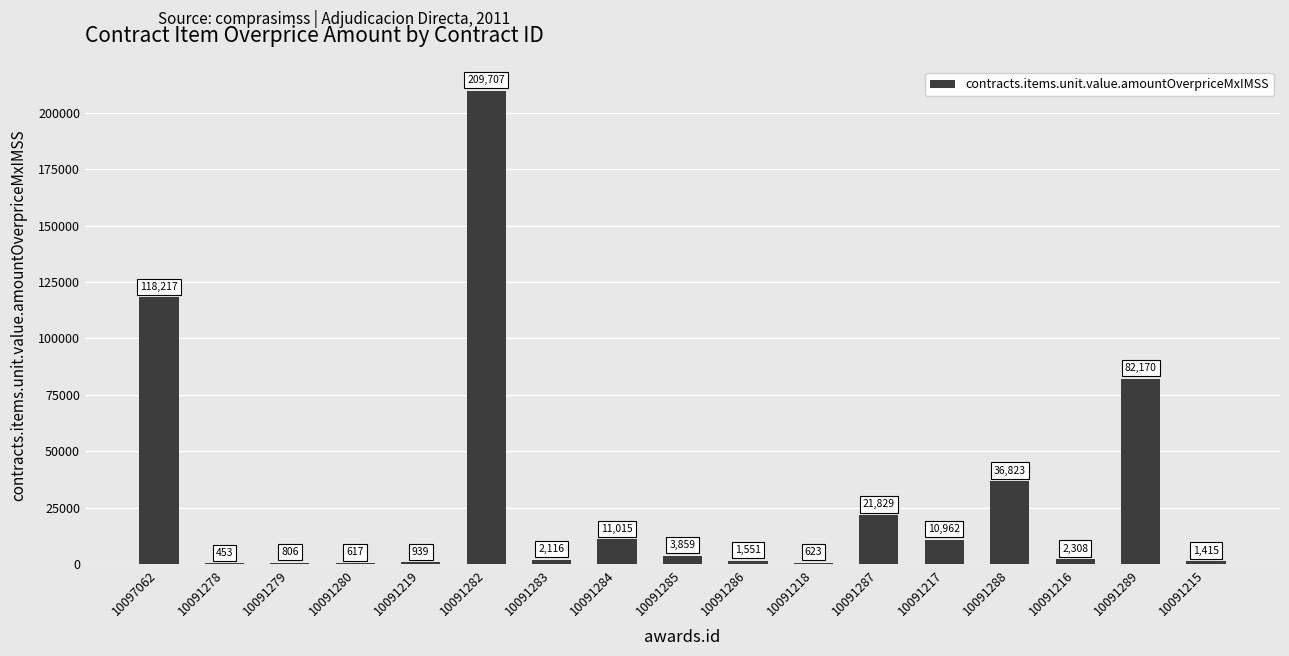

What is the sum of the values at 10091287 and 10091217?

32791.3